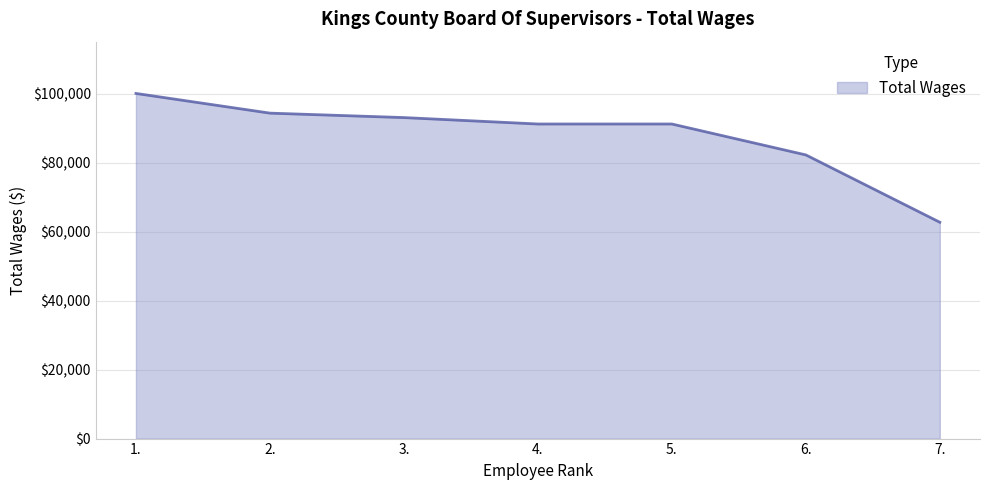

What value does the data have at 6., to the nearest 10?

82230